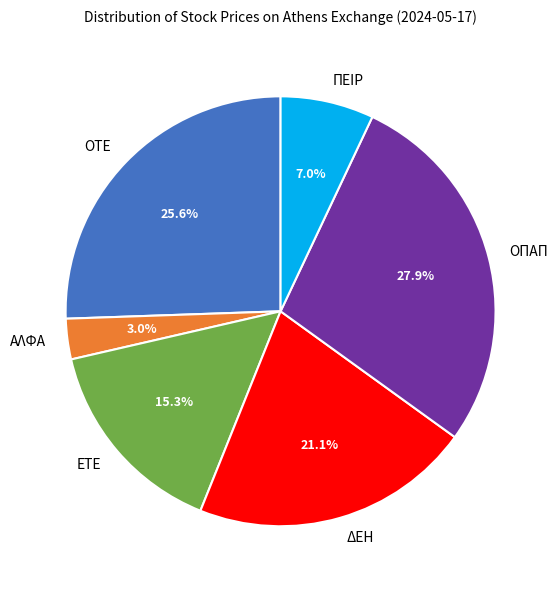

What is the largest slice in the pie chart?

ΟΠΑΠ